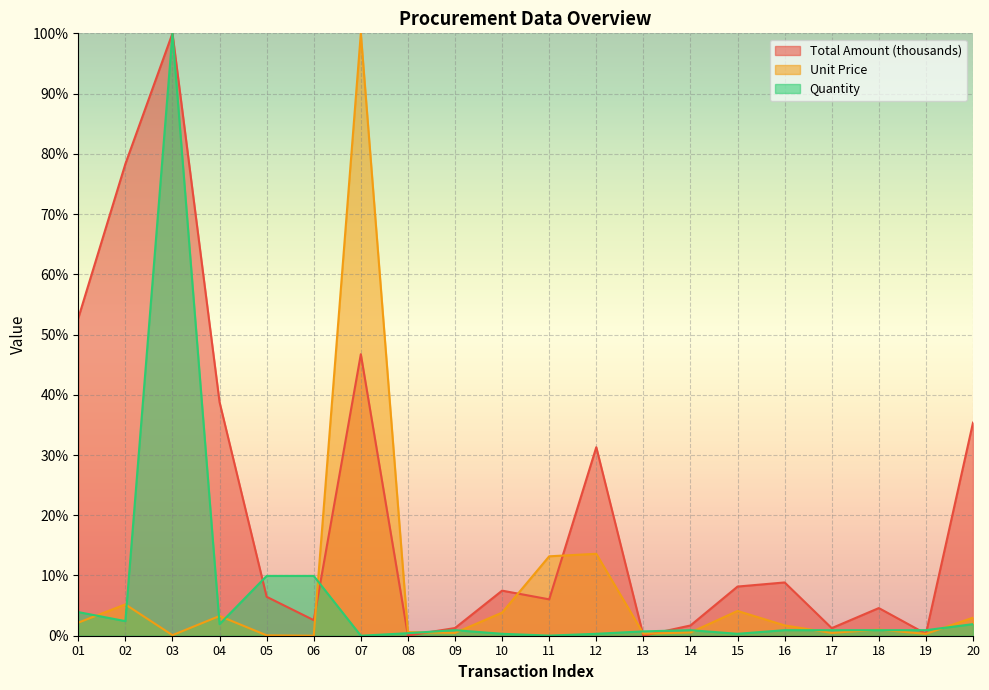

How many data points does each series have?

20